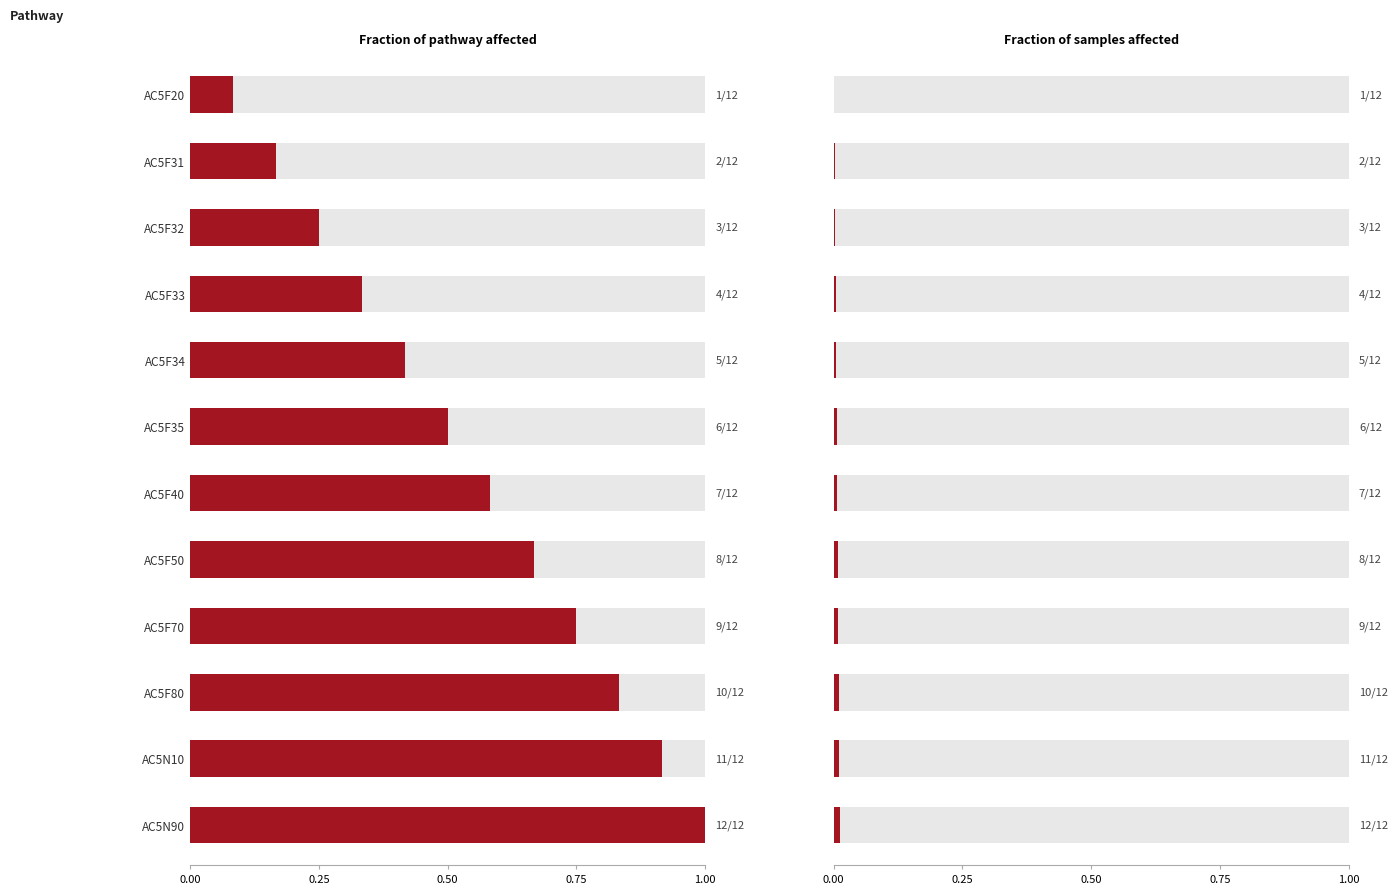

List the labels in order of value, largest first.

AC5N90, AC5N10, AC5F80, AC5F70, AC5F50, AC5F40, AC5F35, AC5F34, AC5F33, AC5F32, AC5F31, AC5F20